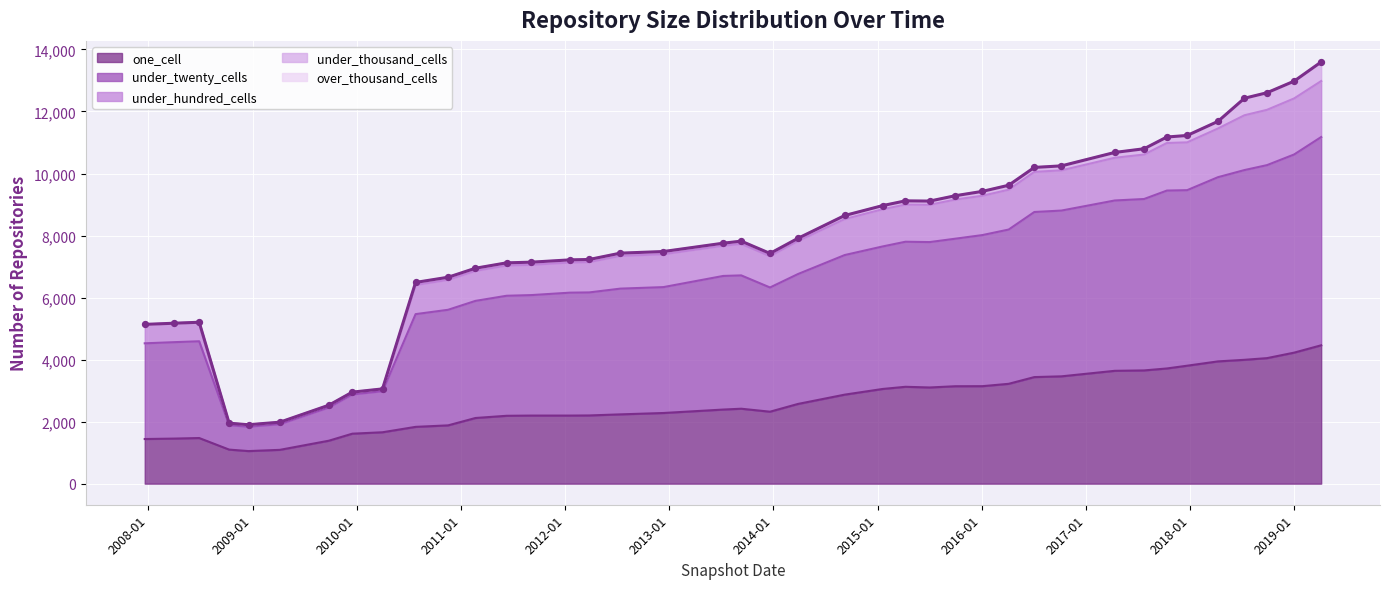

What is the lowest value of the one_cell series?

1050